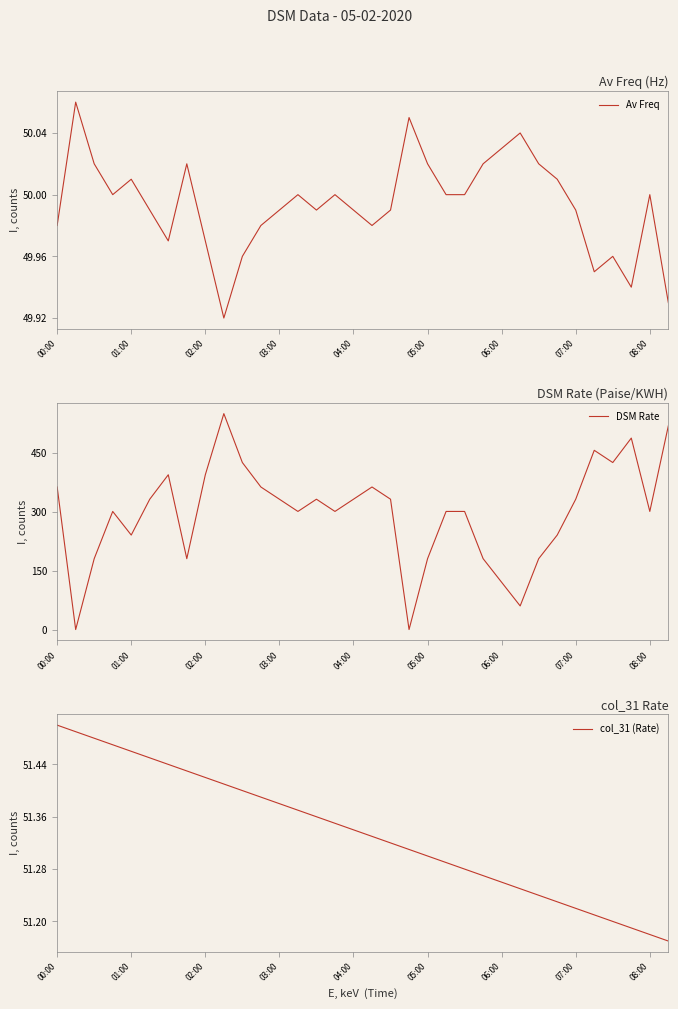

At which category is the sum across all series the highest?

9